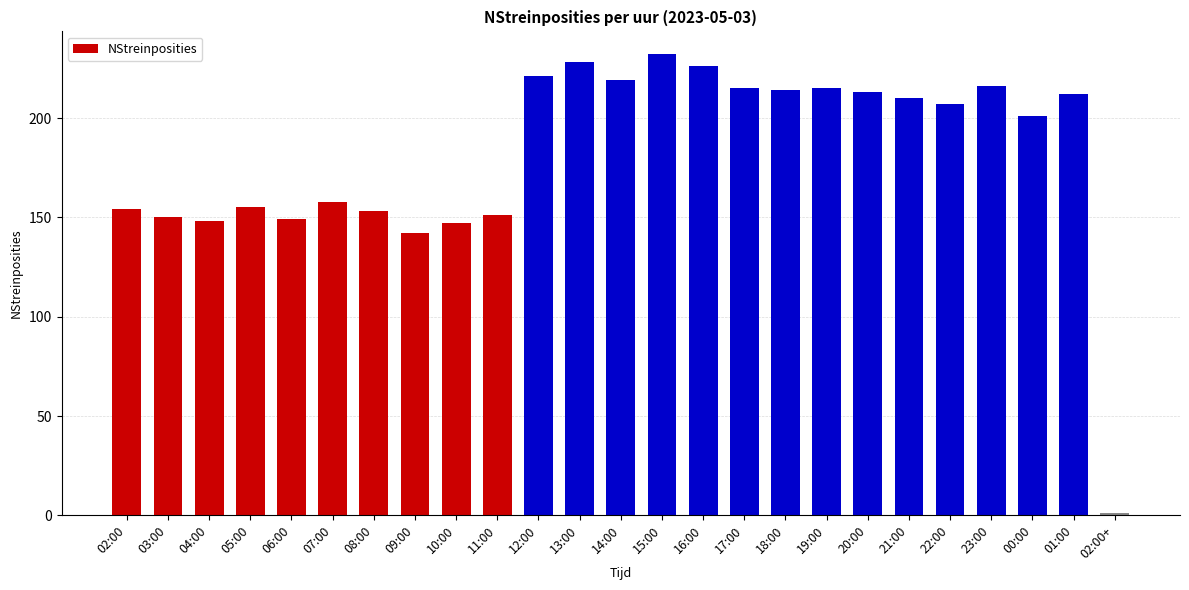

What is the sum of the values at 20:00 and 13:00?

441